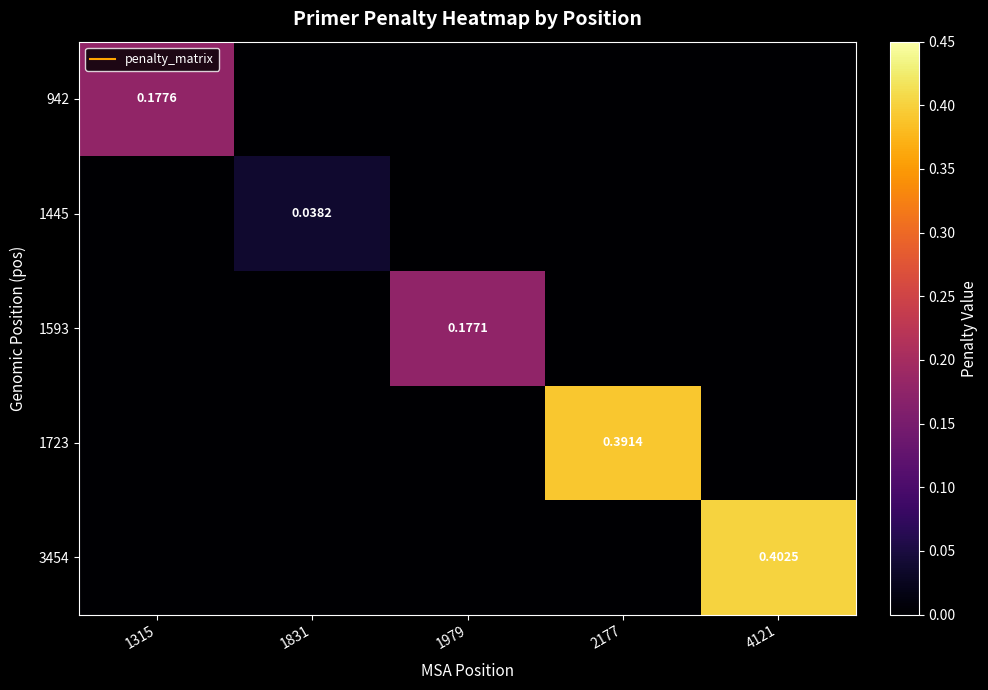

Count the number of categories in the chart.

5